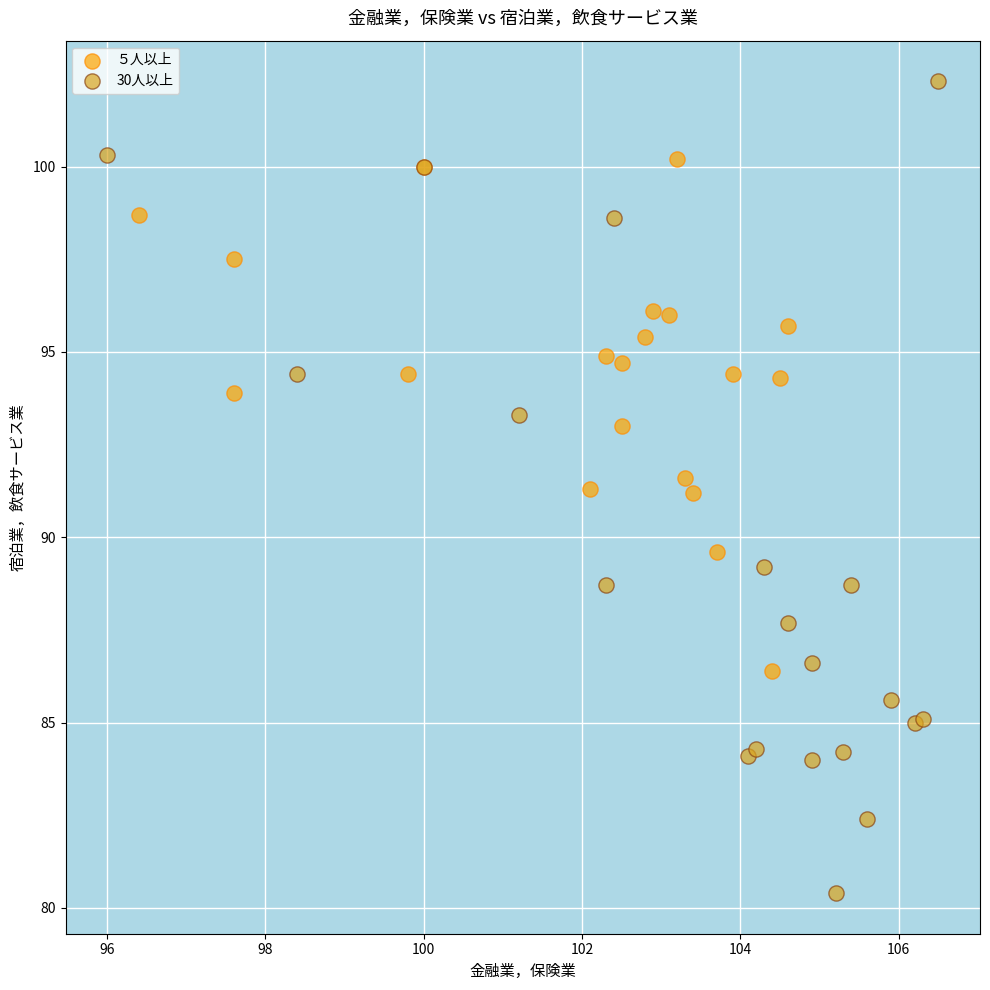

Which series has the widest spread of Y values?

30人以上